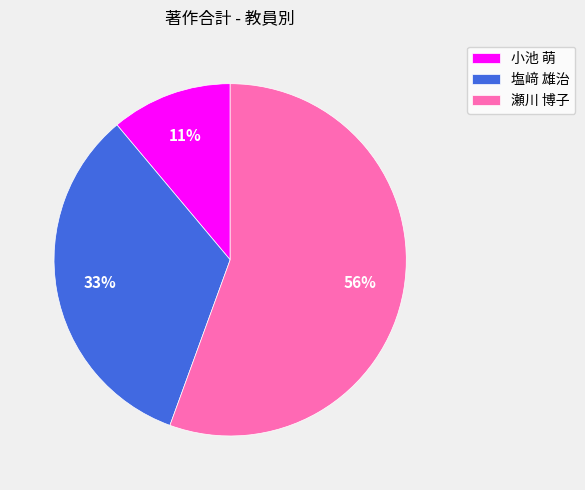

Does any single category account for the majority?

Yes